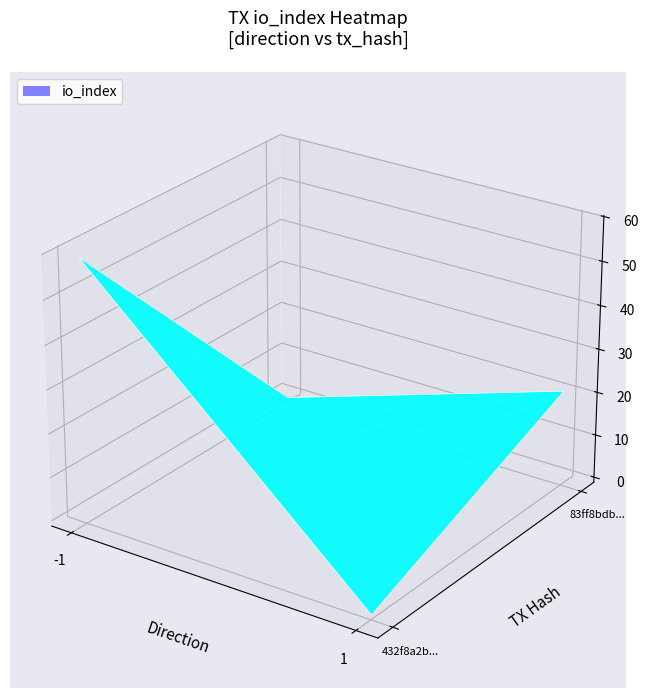

Rank the series by their average value, from lowest to highest.

83ff8bdb004d2199dfc8d42fdecce37d926fab7, 432f8a2be38e76ede5510a4555d681aac2d3d1b